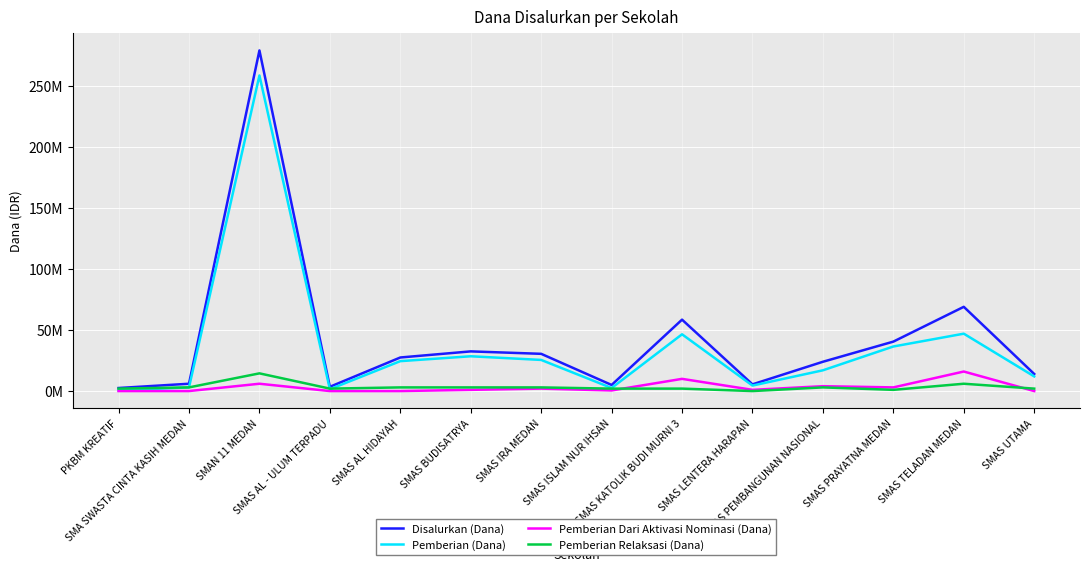

Where is the first local minimum for Pemberian (Dana)?

SMAS AL - ULUM TERPADU